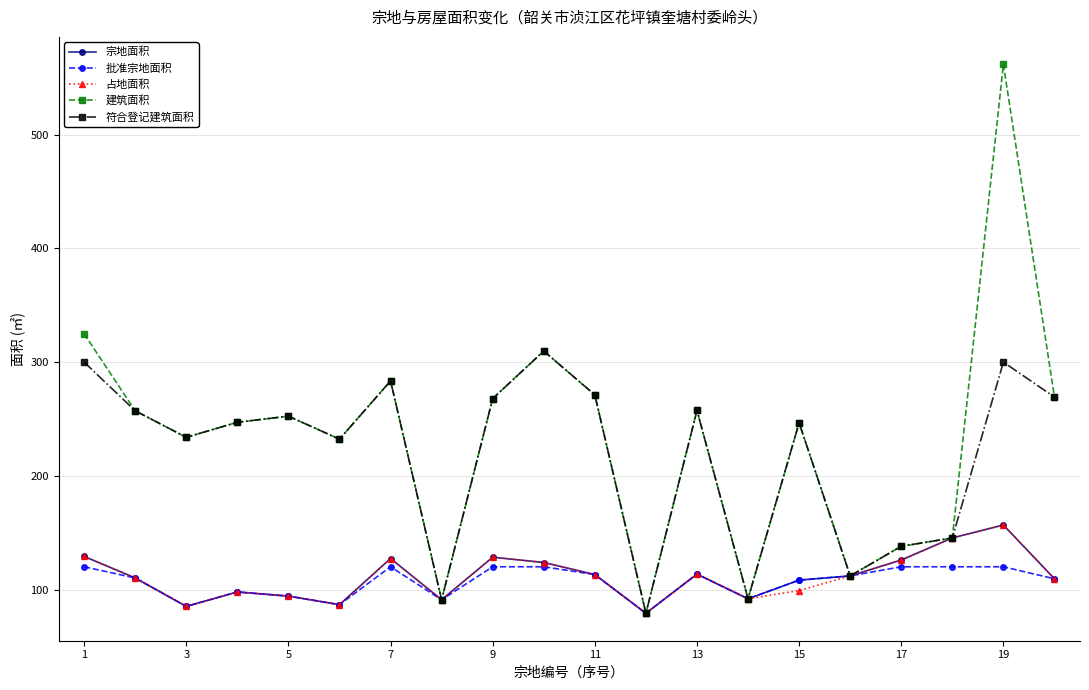

What is the greatest value displayed?

561.9